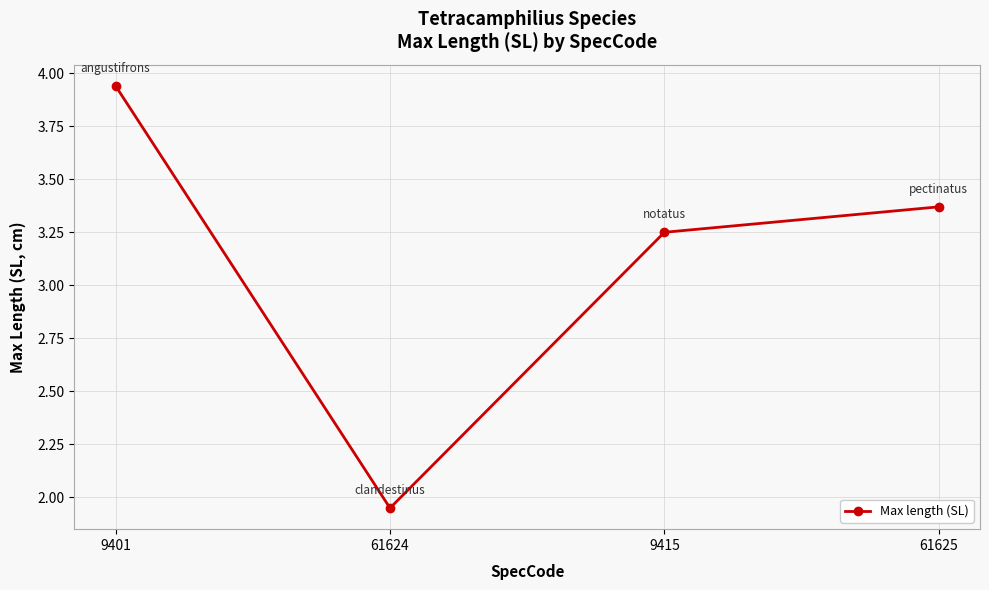

Where is the data nearest to the value 2?

61624